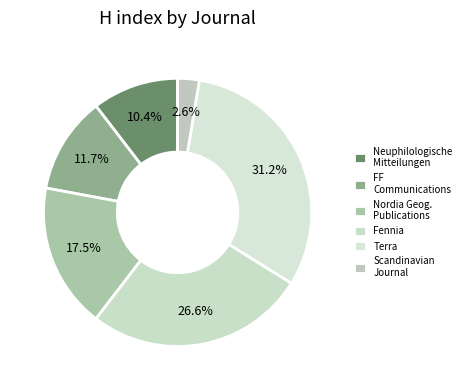

Which slice is the largest?

Terra